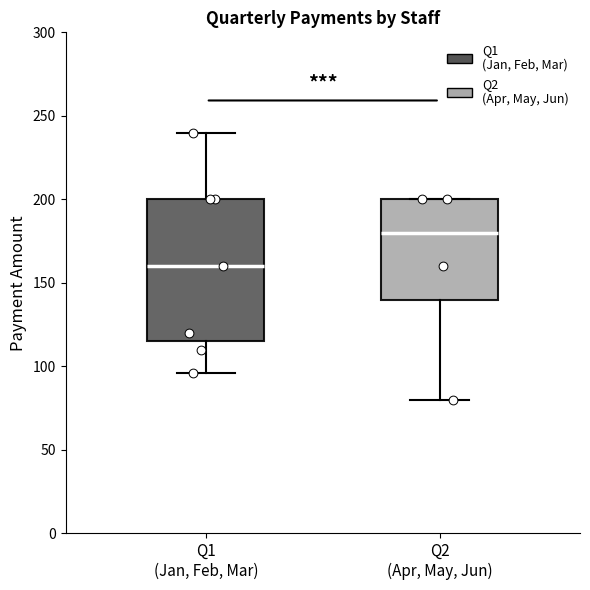

Where is the lower edge of the box for Q2 (Apr, May, Jun) on the y-axis? The values are not printed on the chart, so give them approximately, as read against the axis.

140